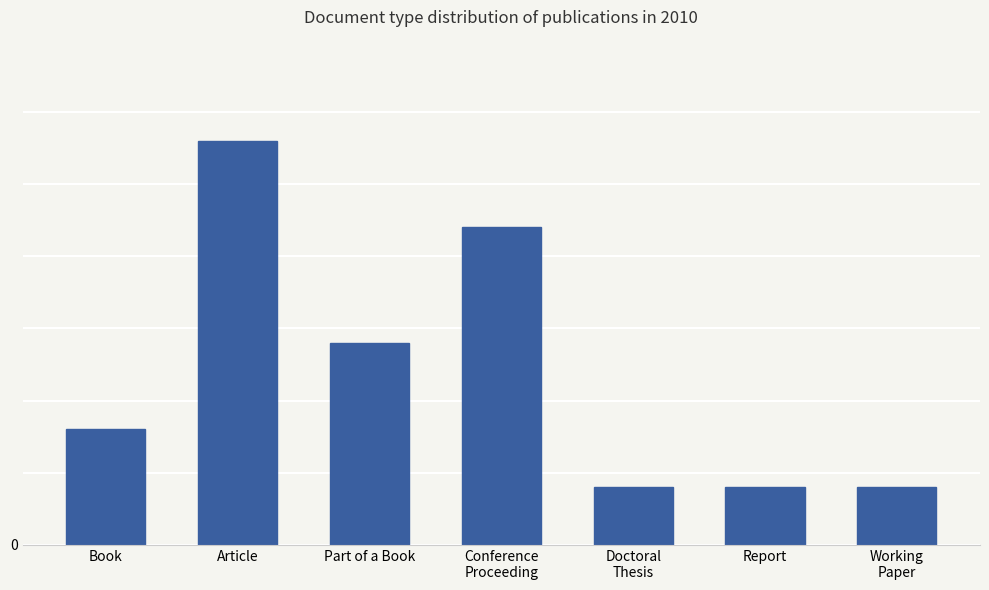

What is the difference between the maximum and minimum values?

24